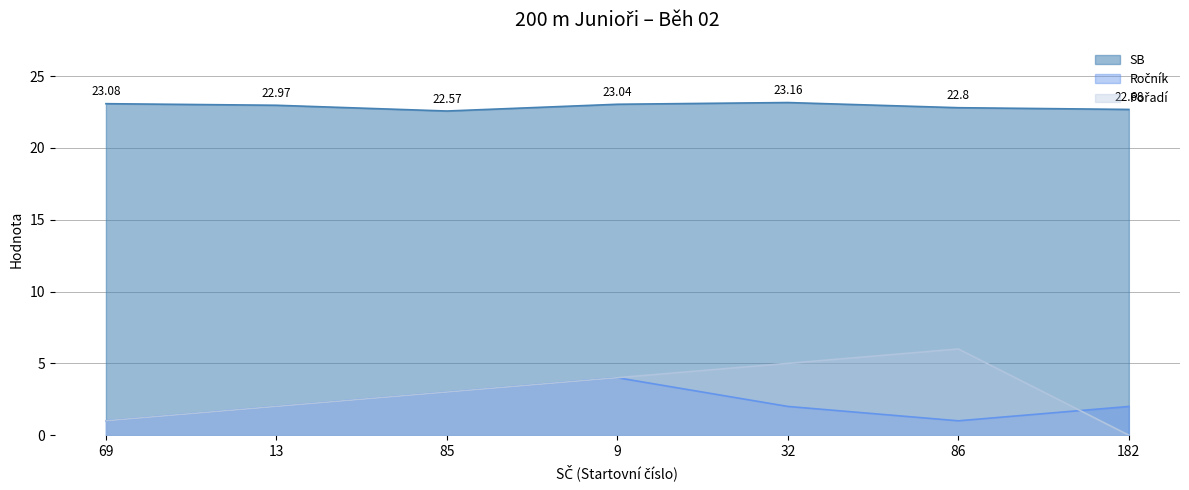

In Ročník, how many points are lower than both neighbors (excluding endpoints)?

1